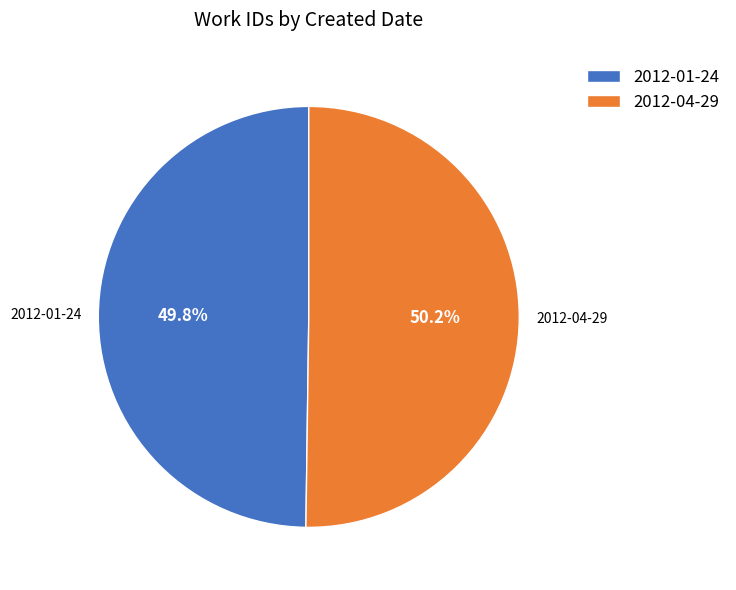

What percentage is the 2012-01-24 slice, to the nearest percent?

50%